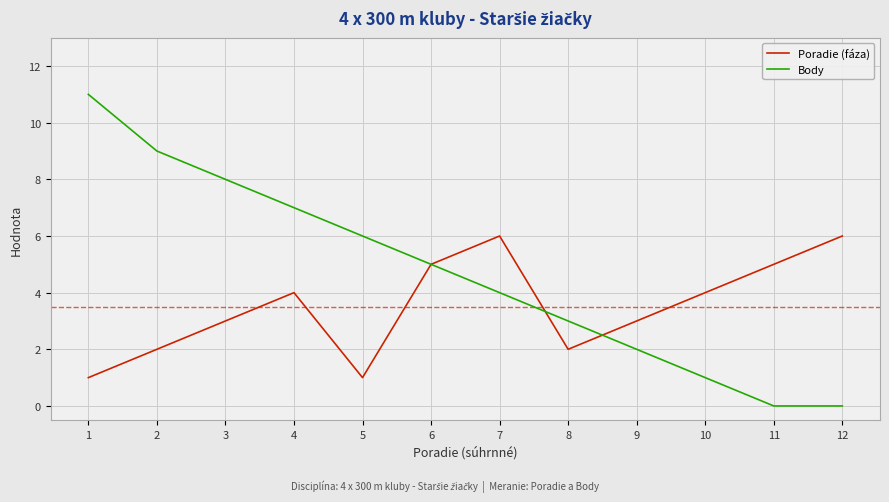

True or false: Poradie (fáza) has a value of 2 at 8.

True